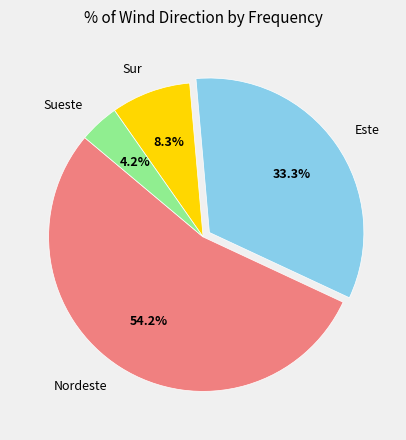

What percentage is NOT represented by Este?

66.7%